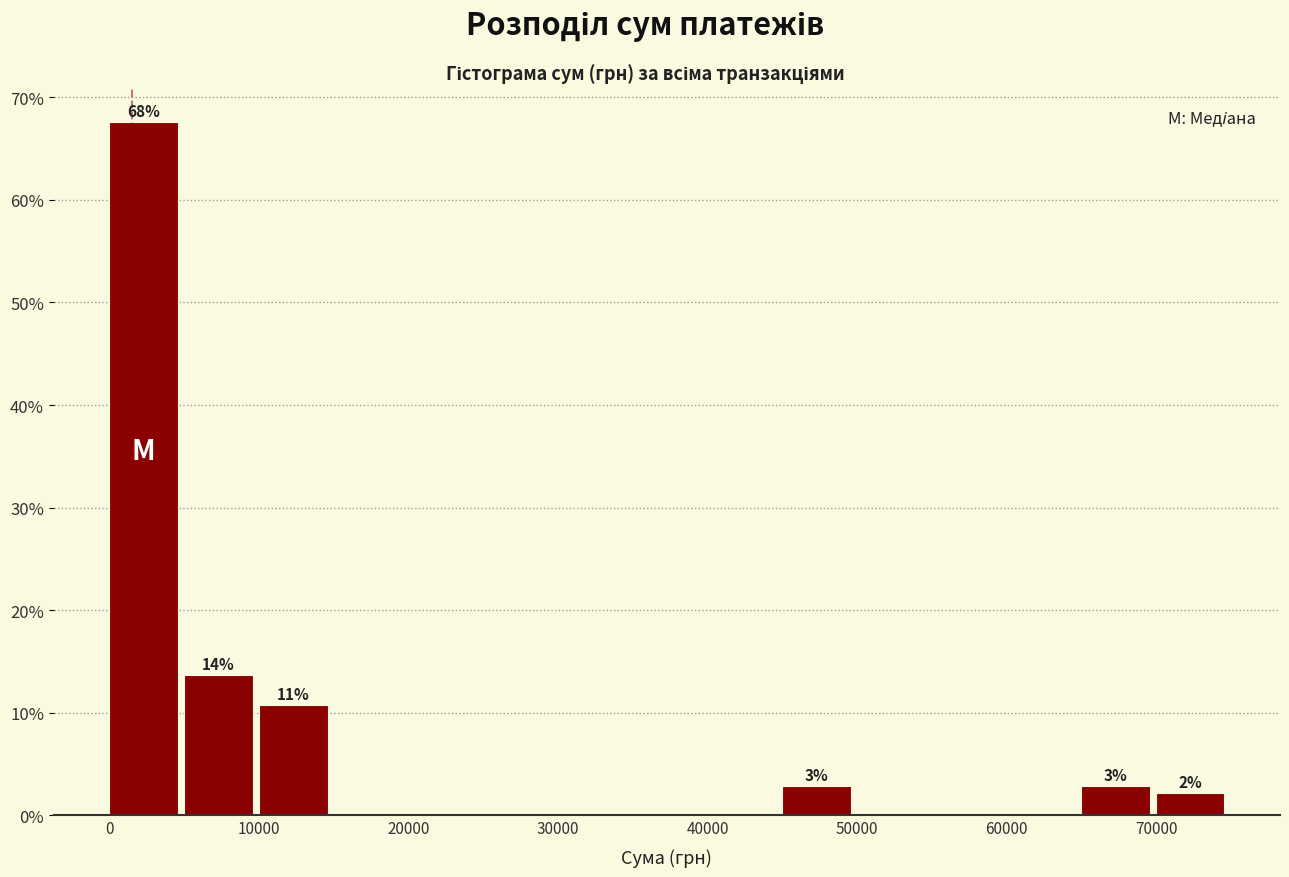

Which range on the x-axis has the tallest bar?

0 to 5000